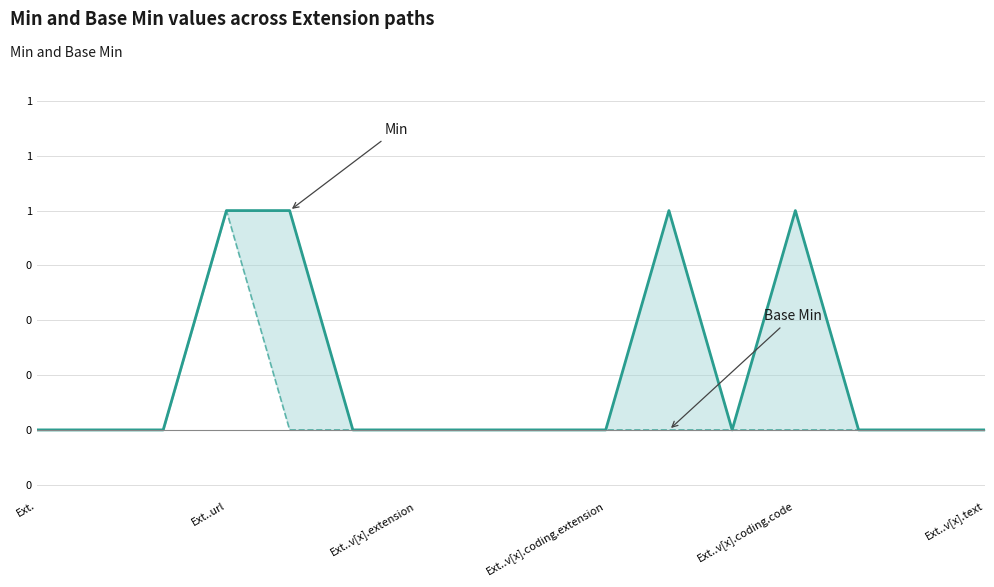

The value of Base Min (line) at Ext. is 0. True or false?

True